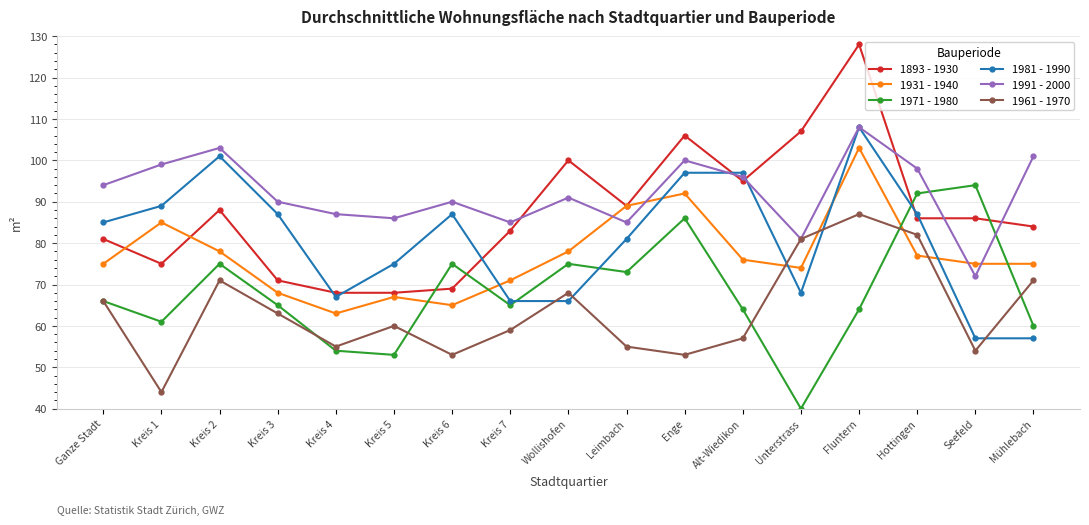

Where is the first local minimum for 1961 - 1970?

Kreis 1